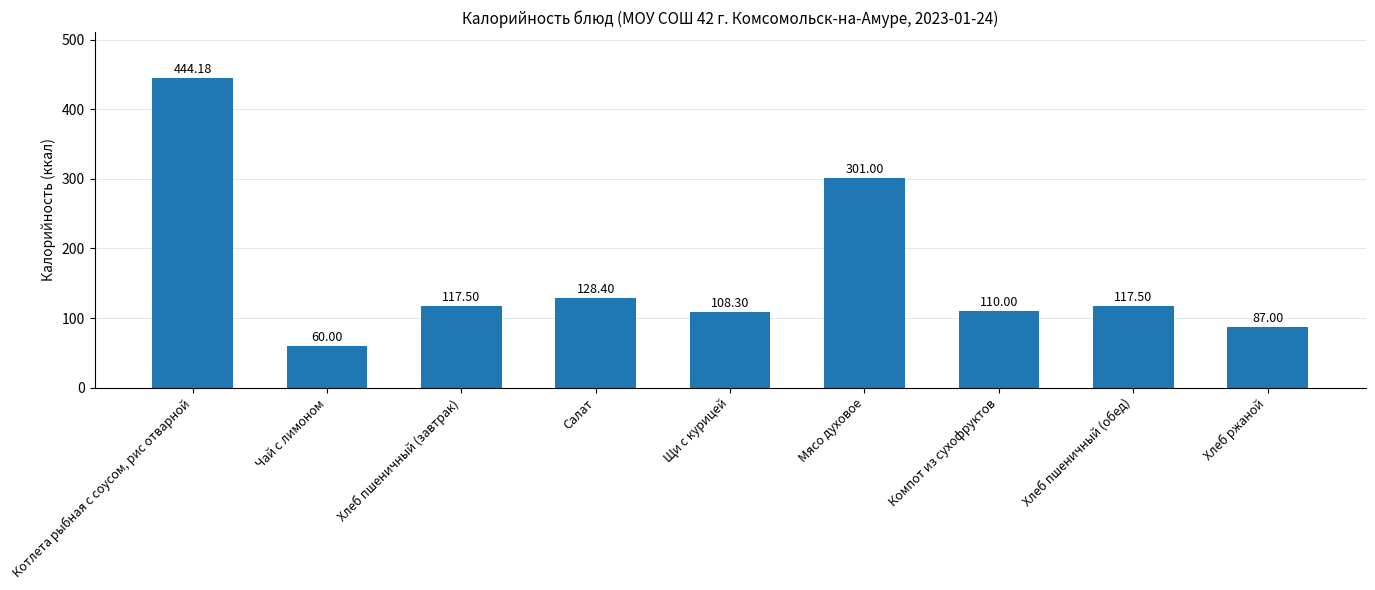

Reading left to right, transcribe all the data shown in this chart.

444.2	60.0	117.5	128.4	108.3	301.0	110.0	117.5	87.0